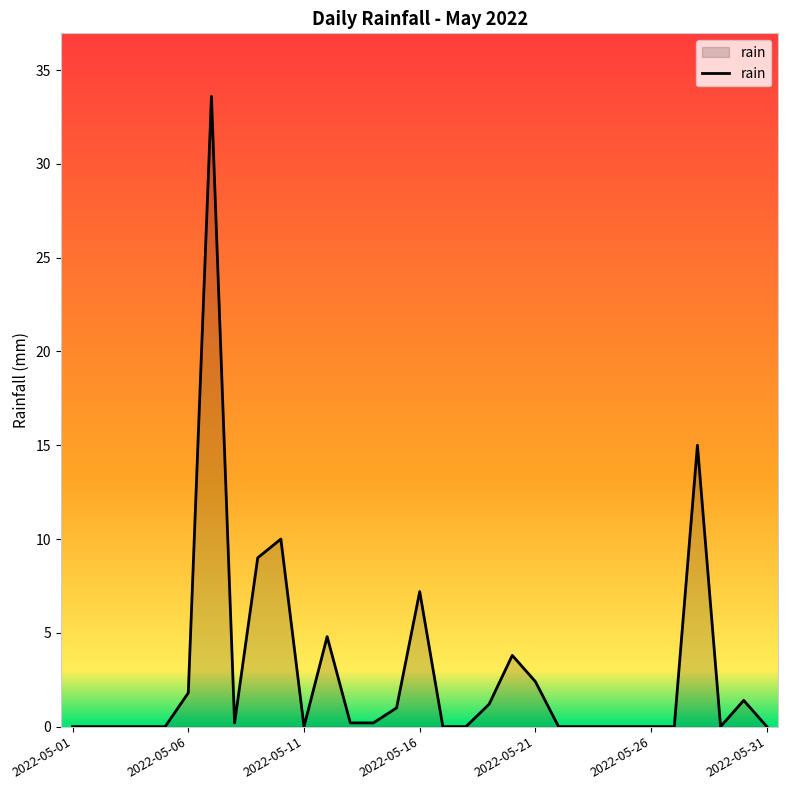

What is the difference between the maximum and minimum values?

33.6